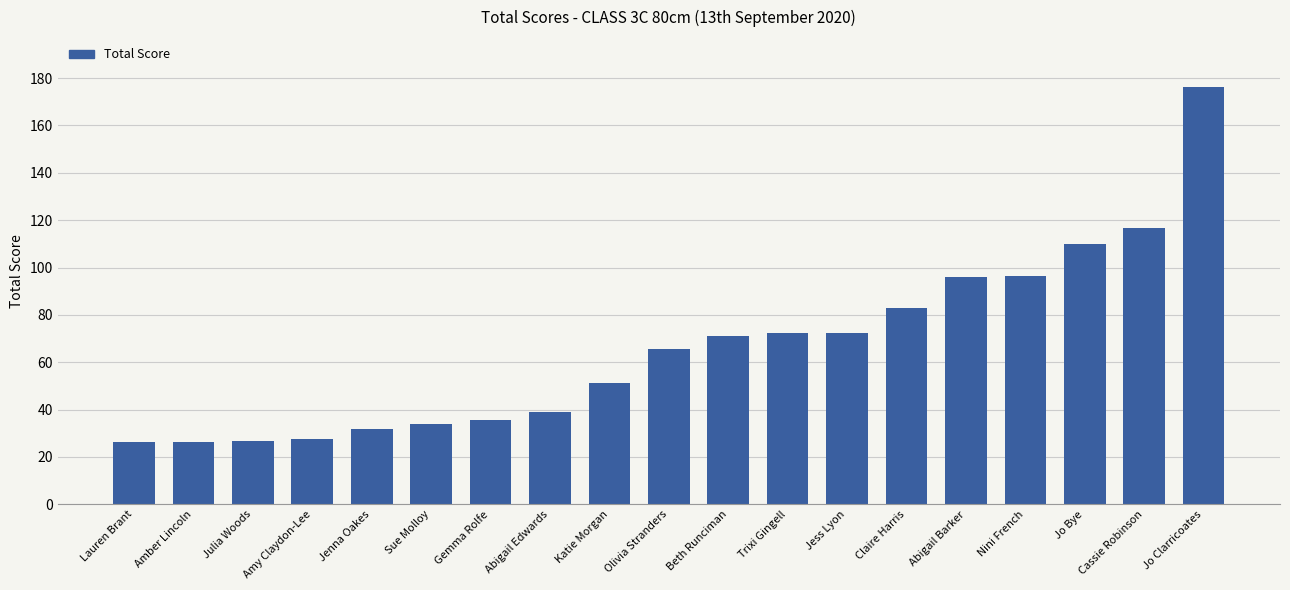

What is the greatest value displayed?

176.2